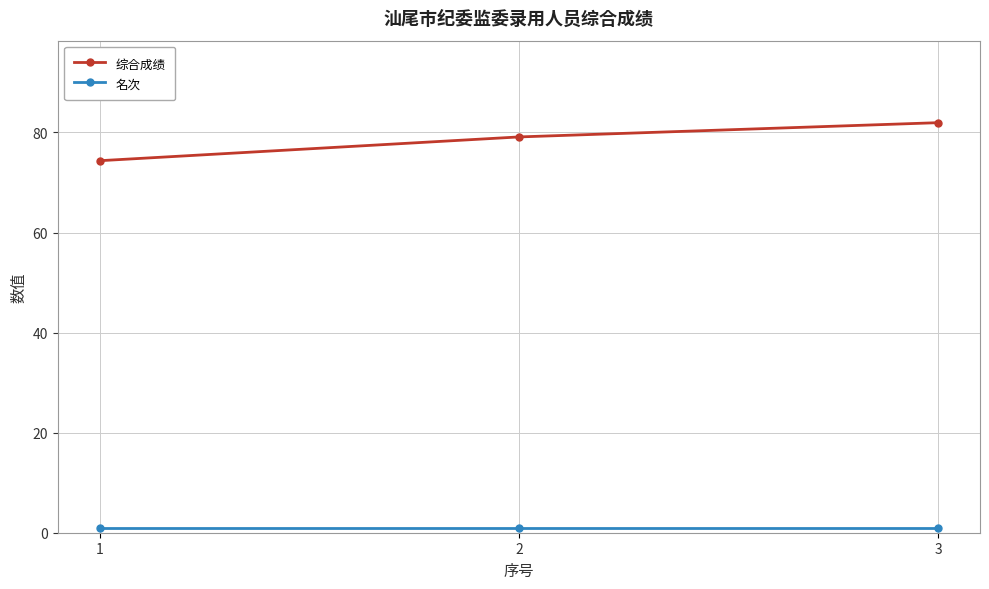

What is the difference between the highest and lowest values at 2?

78.1